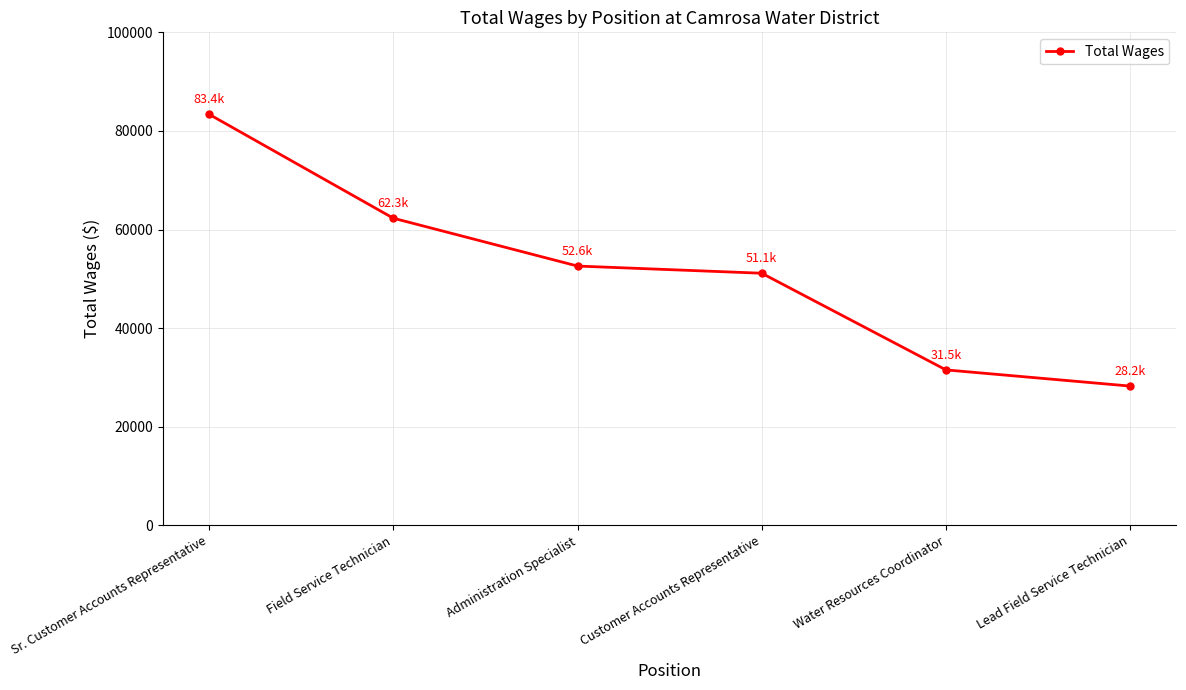

What is the difference between the maximum and minimum values?

55139